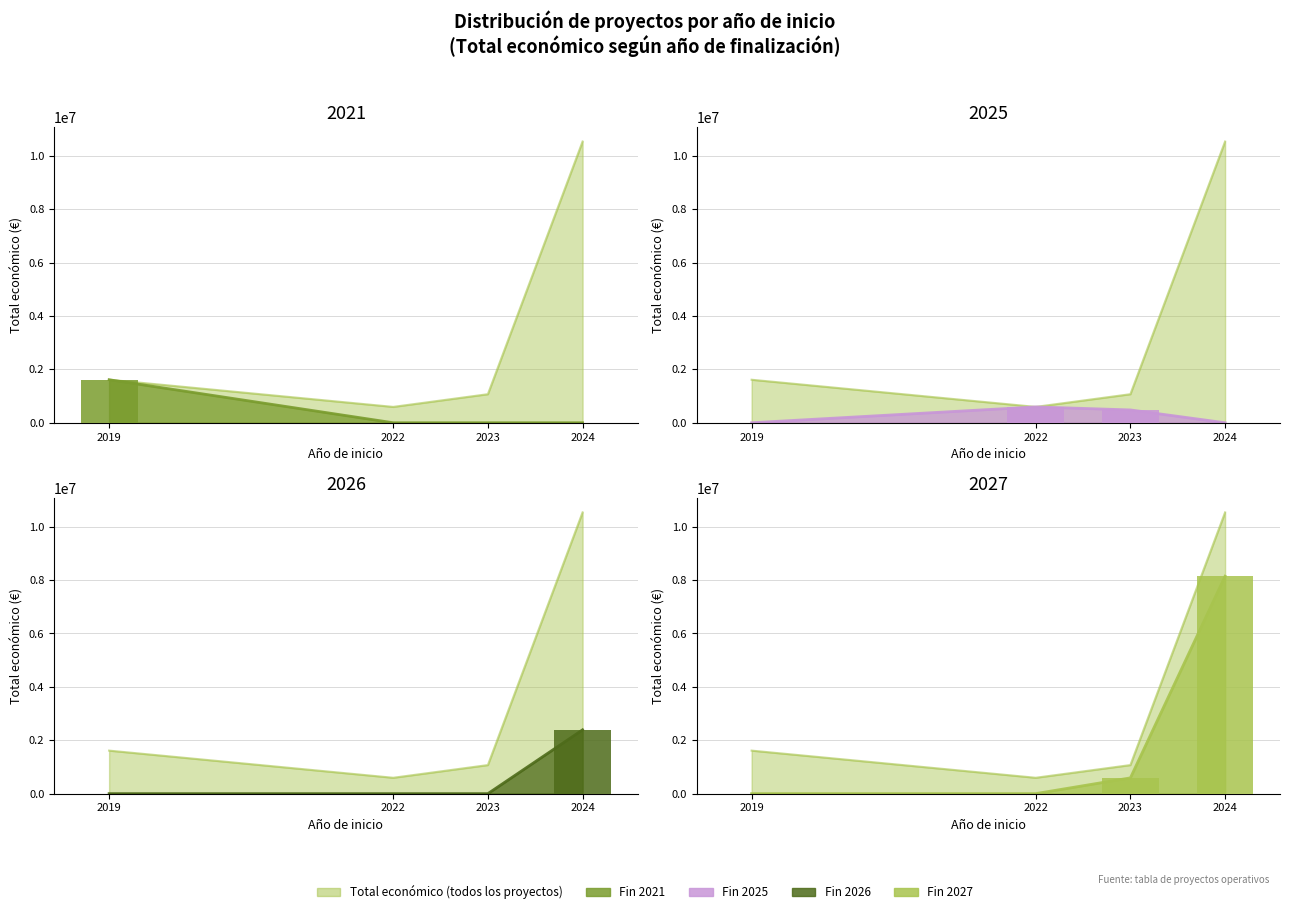

What is the spread (max minus min) of values at 2022?

593713